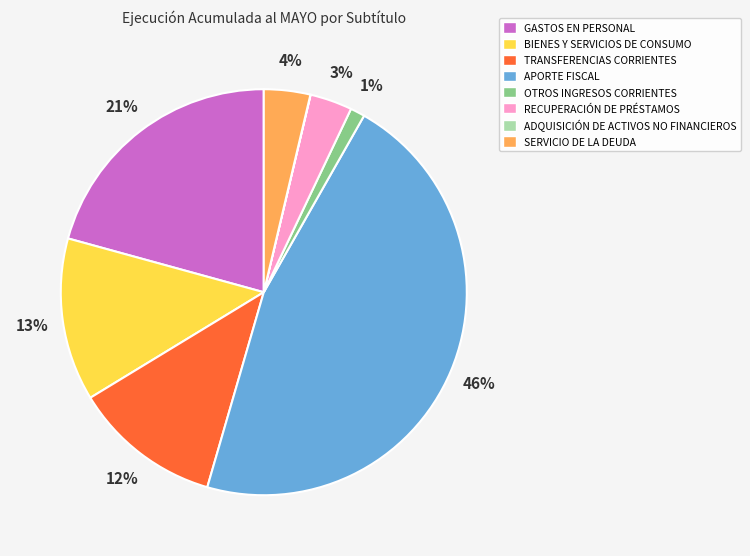

True or false: RECUPERACIÓN DE PRÉSTAMOS accounts for 18% of the total.

False